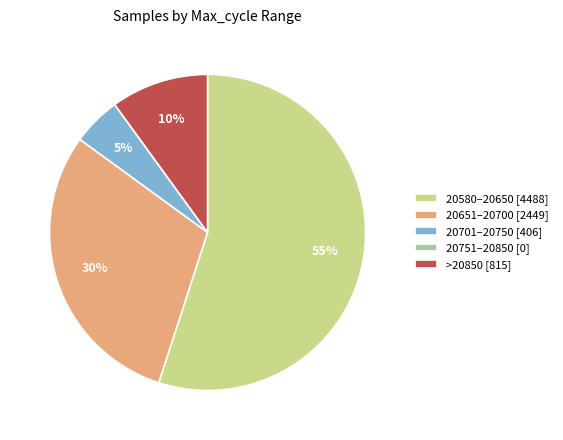

To the nearest percent, what is the average slice percentage?

20%